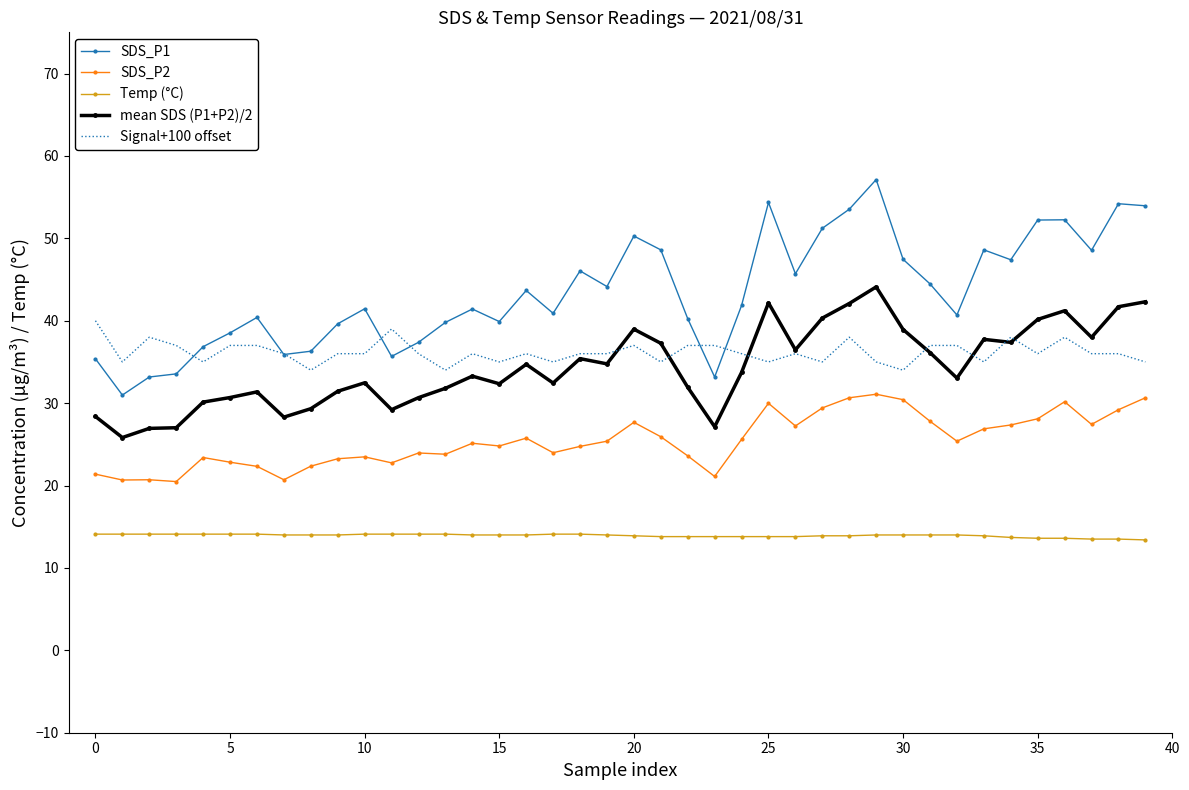

List the series in order of their peak value, lowest first.

Temp (°C), SDS_P2, Signal+100 offset, mean SDS (P1+P2)/2, SDS_P1